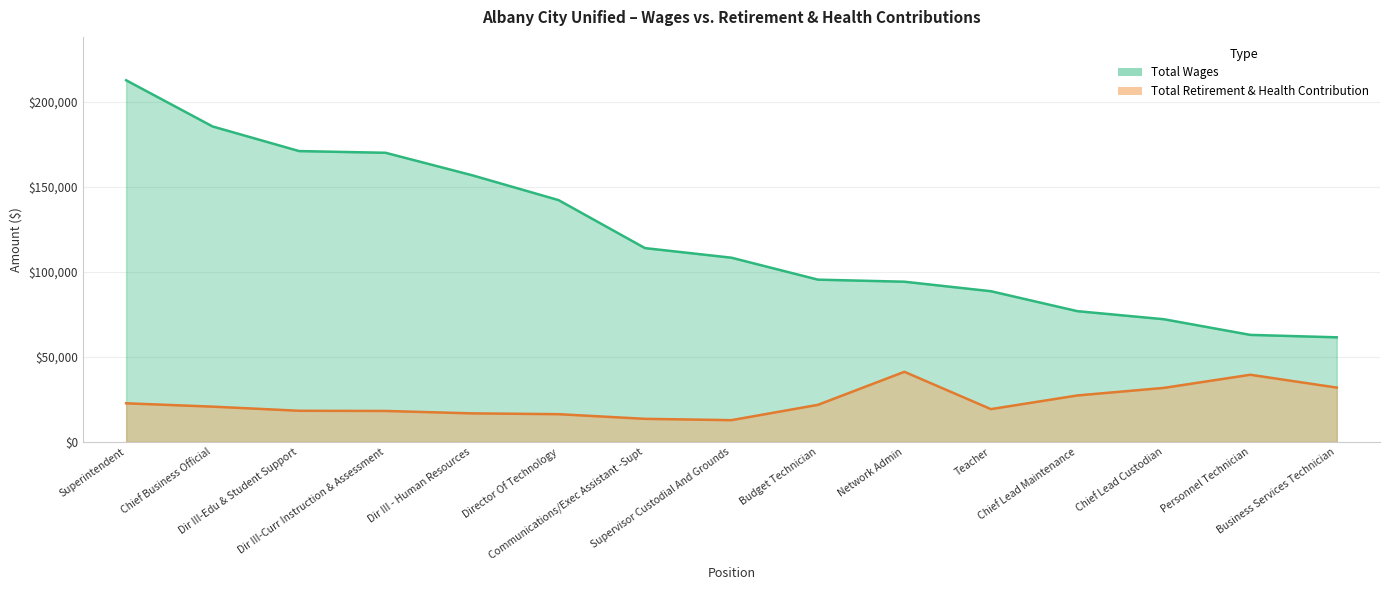

What is the sum of all Total Retirement & Health Contribution values?

352268